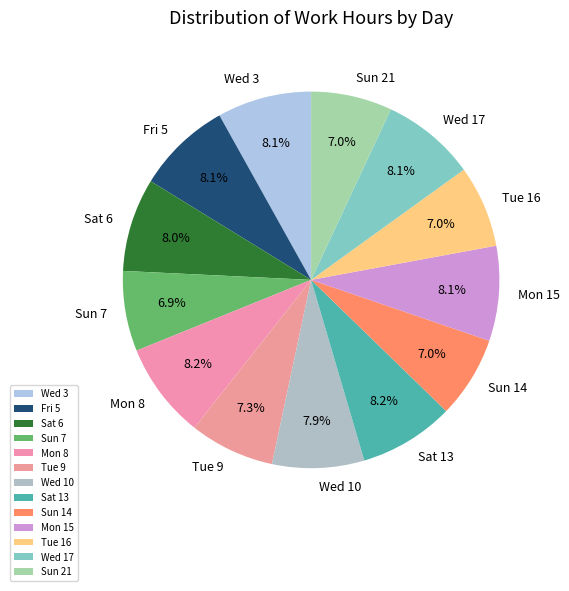

Does Sat 13 represent more than half of the total?

No